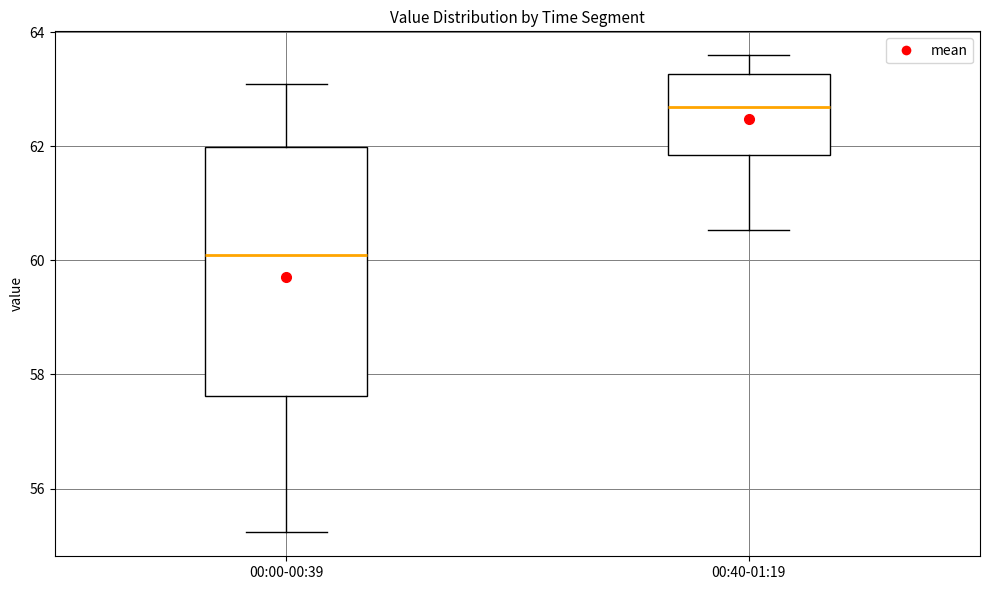

Reading left to right, transcribe this box plot: for each box, give where its median line is, the range the box spans, and where its two whiskers end, as read against the y-axis. The values are not printed on the chart, so give them approximately, as read against the axis.

00:00-00:39: median 60.0, box 57.6 to 62.0, whiskers 55.2 to 63.0
00:40-01:19: median 62.6, box 61.8 to 63.2, whiskers 60.6 to 63.6